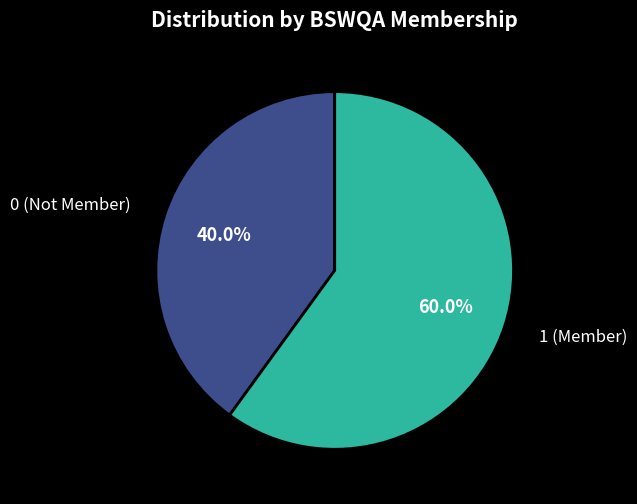

Is there a majority slice in this chart?

Yes